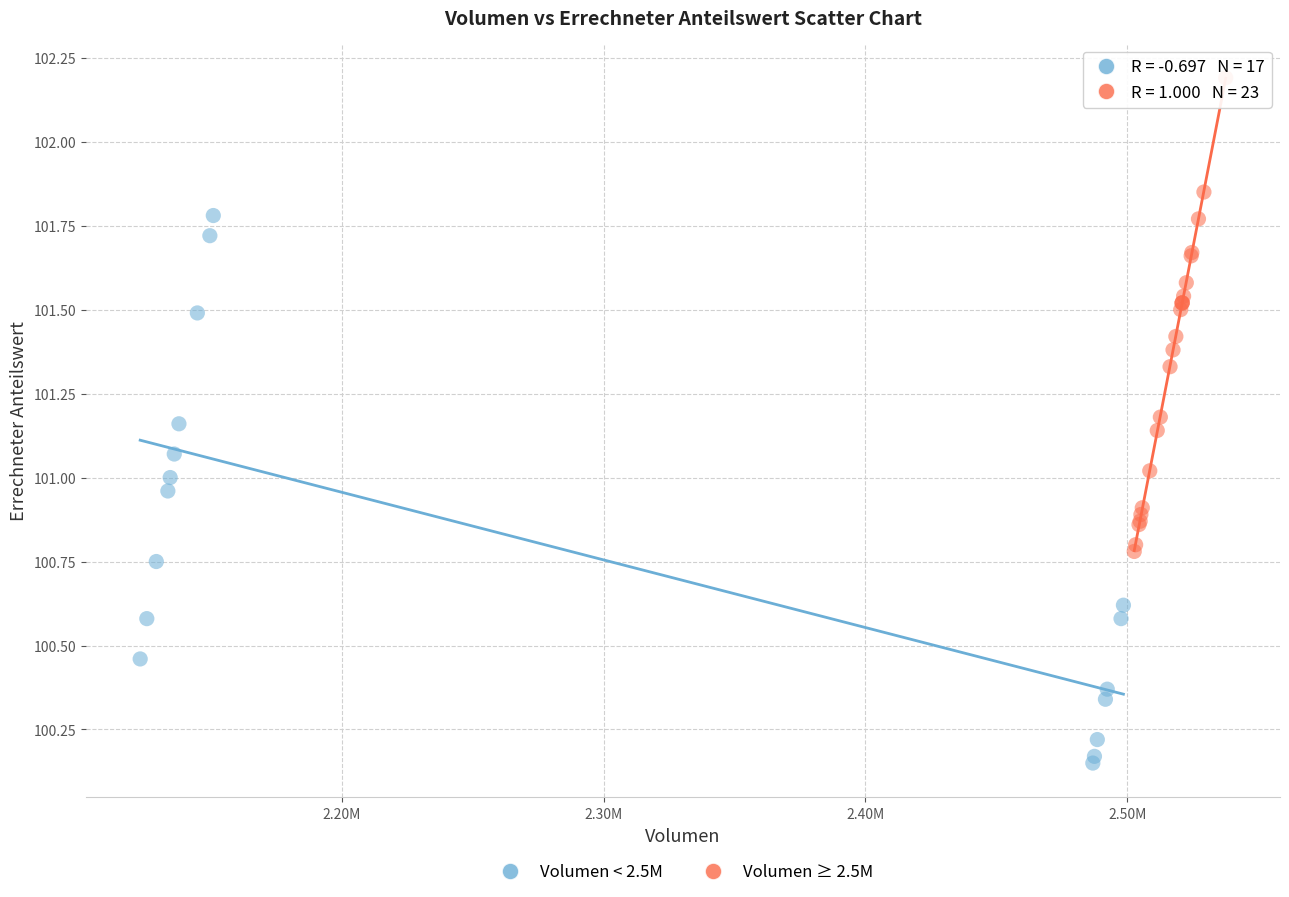

Which series reaches the maximum Y coordinate?

Volumen ≥ 2.5M